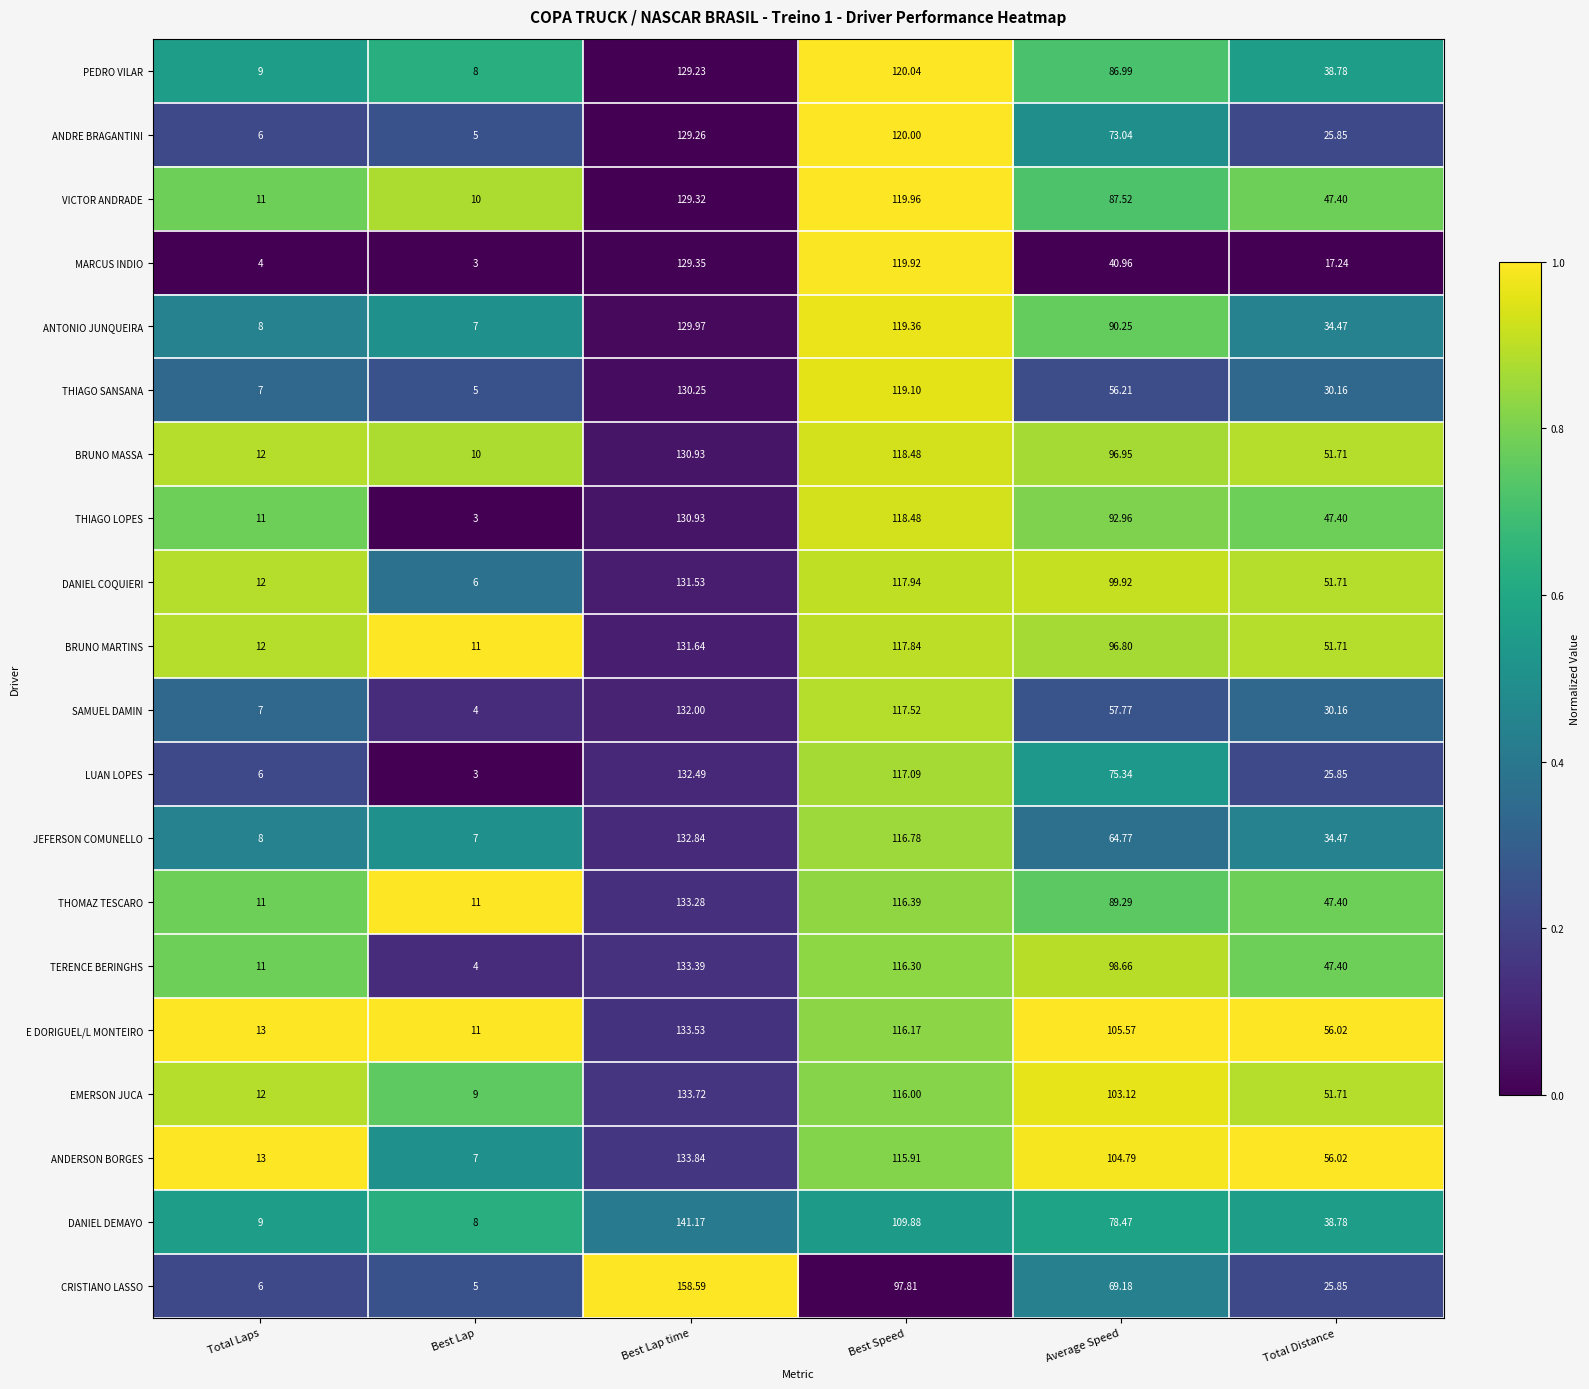

Which label corresponds to the smallest value in the chart?

Best Lap